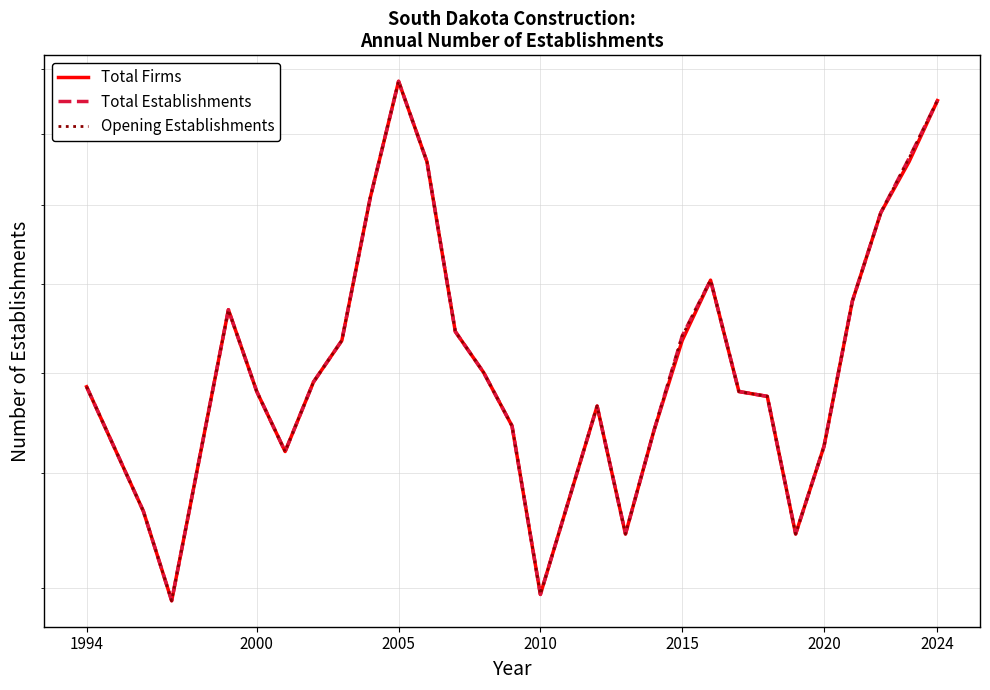

What is the difference between the Opening Establishments values at 2015 and 2000?

23